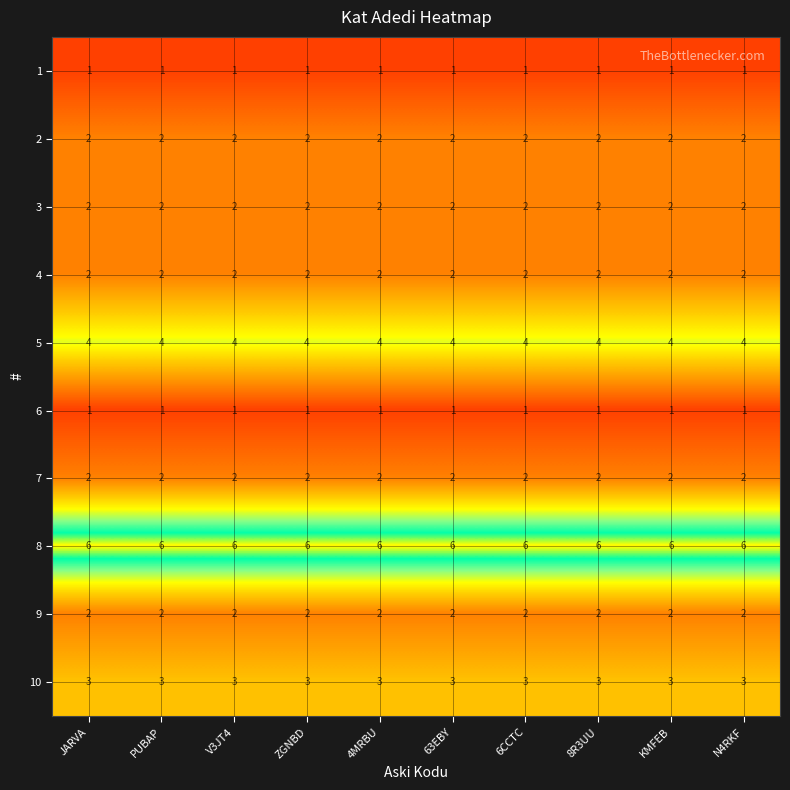

What is the approximate value of 8 at JARVA?

6